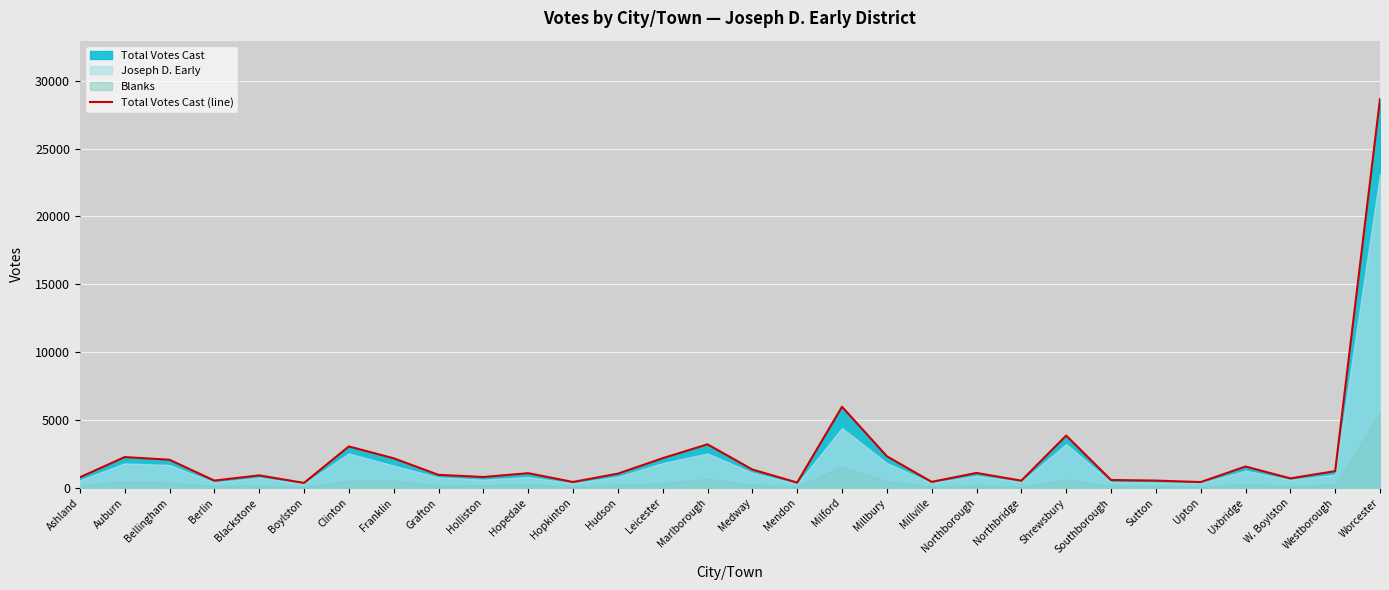

What is the label of the 14th point from the right?

Mendon